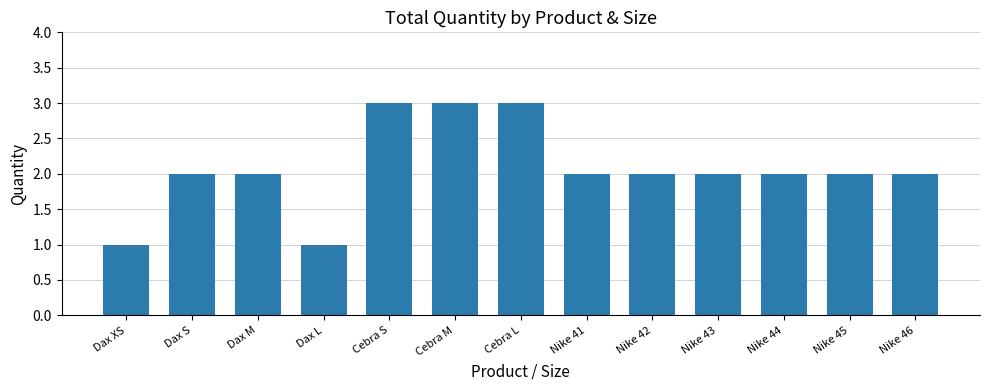

How many bars are there in total?

13